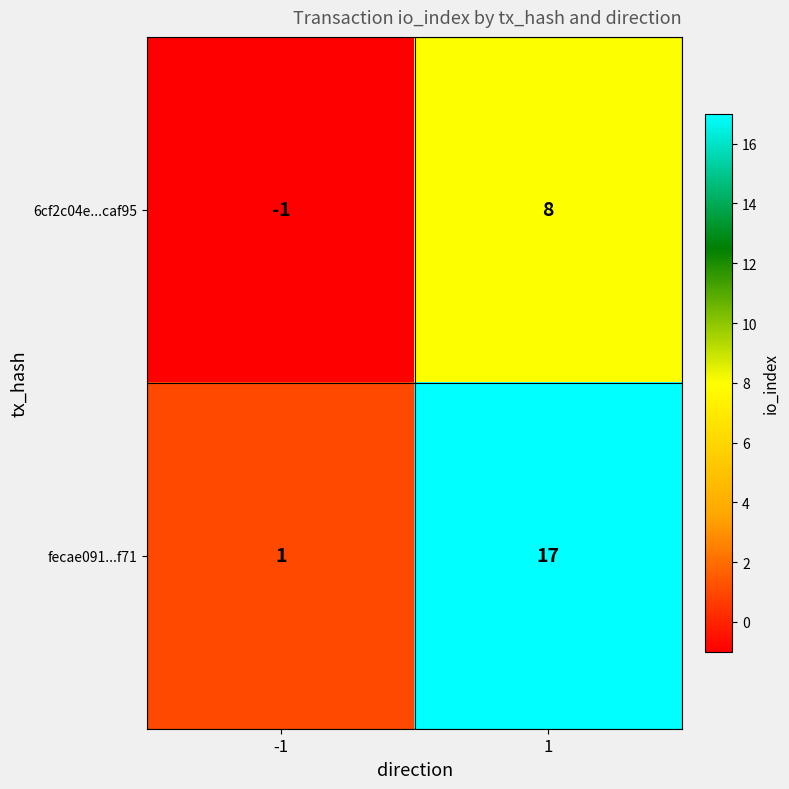

Count the number of categories in the chart.

2